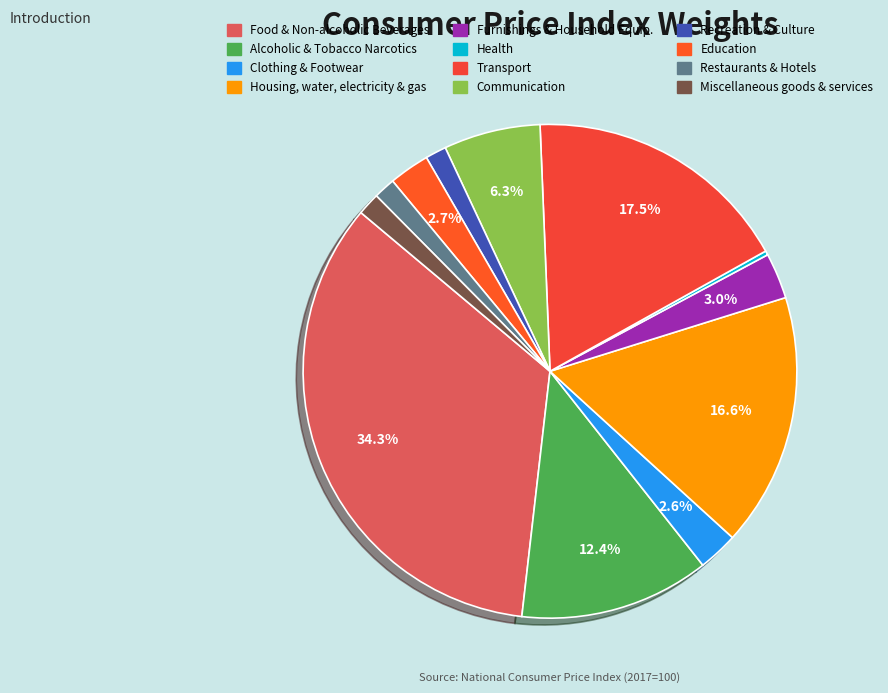

To the nearest percent, what is the difference between the largest and smallest slice percentages?

34%